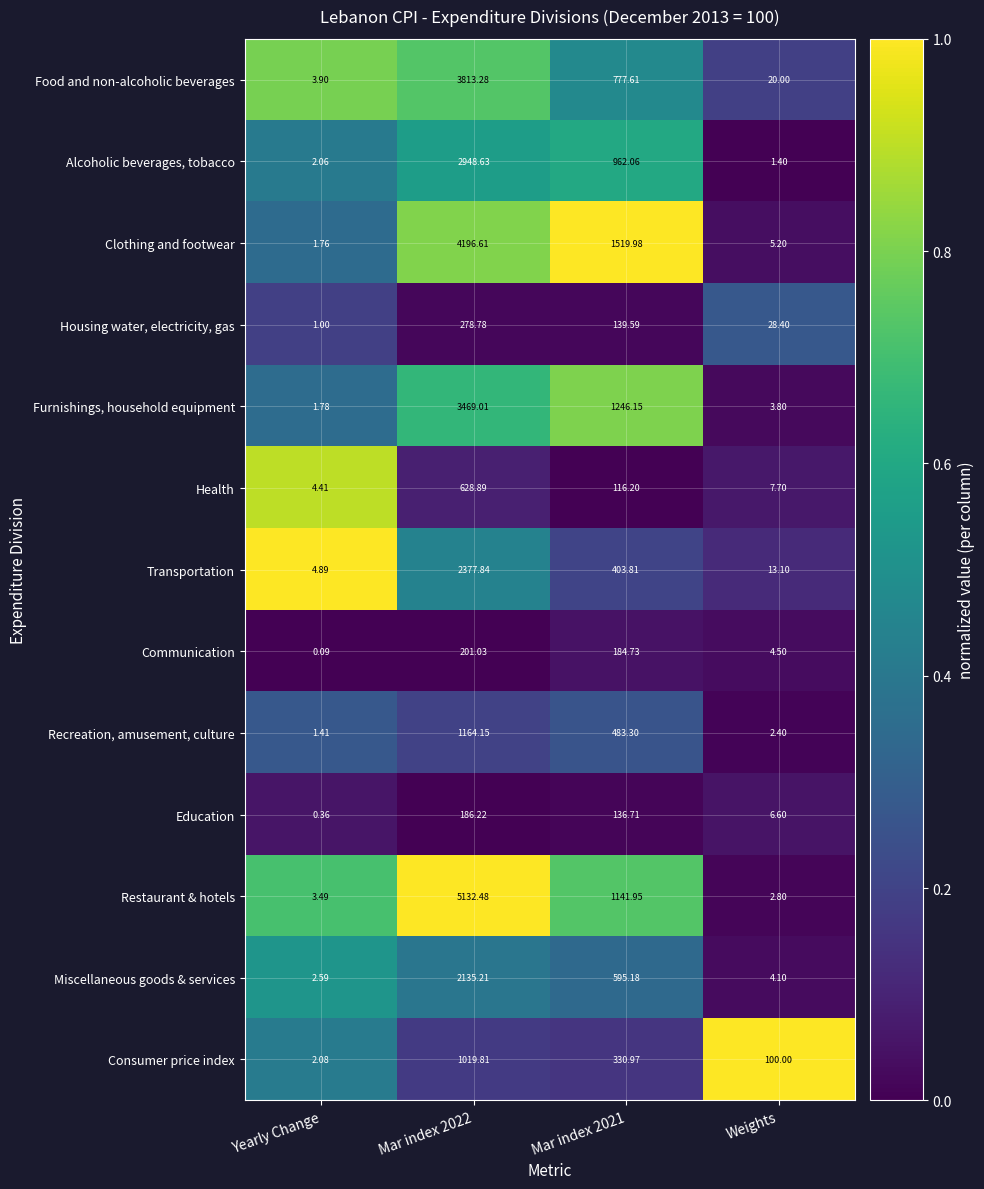

Which series has the widest spread of values?

Restaurant & hotels